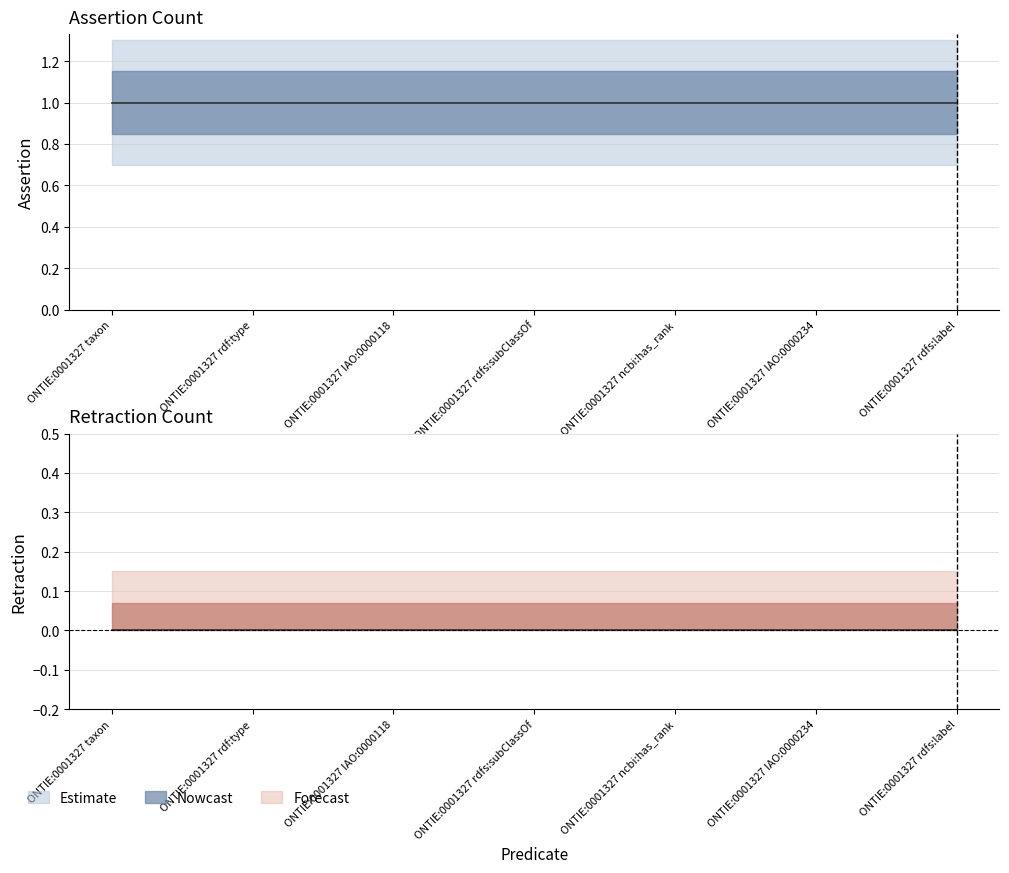

The value of assertion at ONTIE:0001327 rdfs:subClassOf is 0. True or false?

False